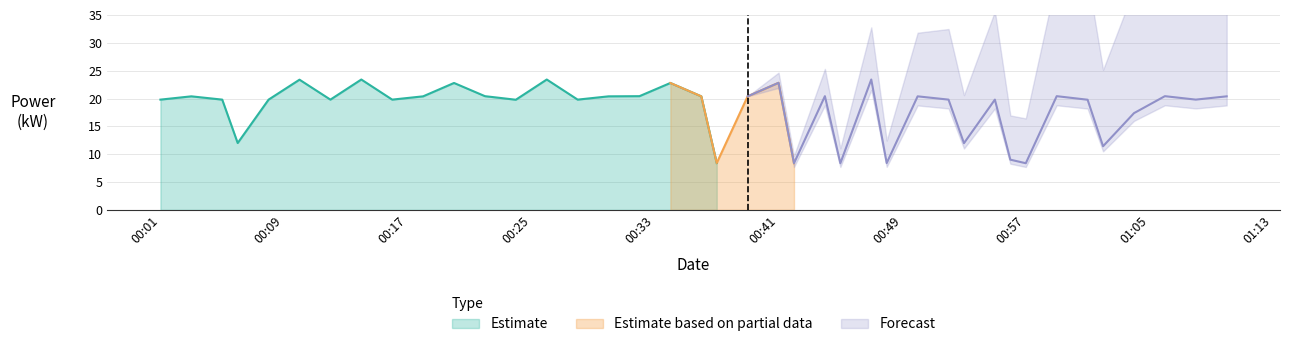

What is the average value?

18.2